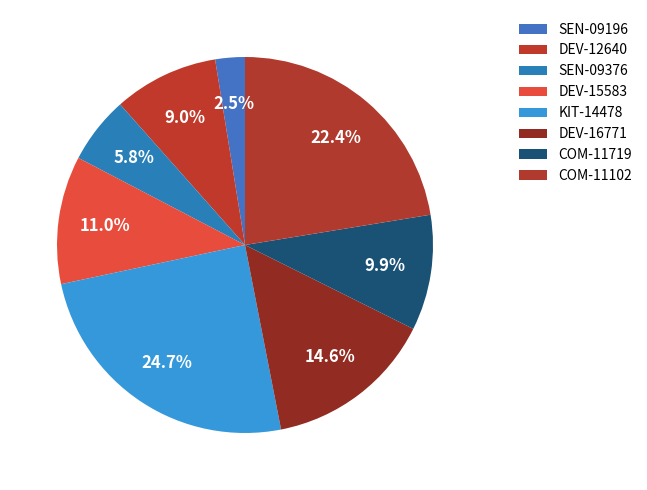

Is the sum of DEV-15583 and COM-11102 greater than half?

No